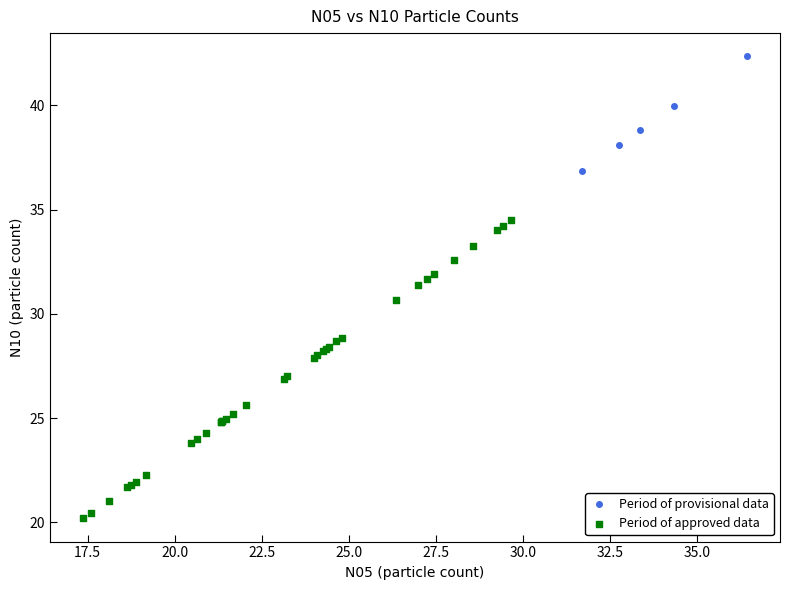

Which series contains the highest Y value?

Period of provisional data